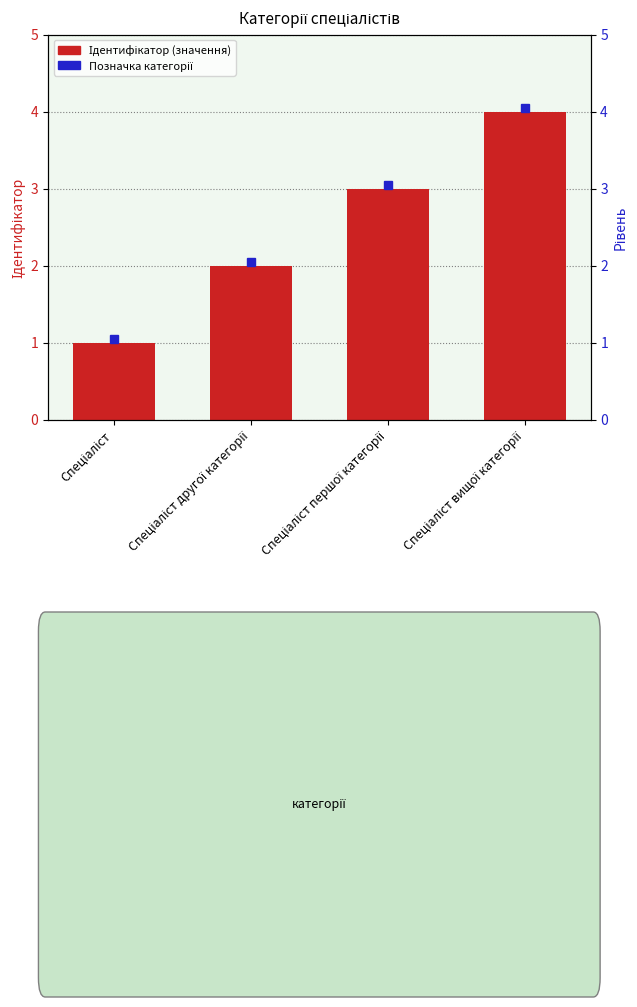

The chart shows a value of 1 at Спеціаліст. True or false?

True